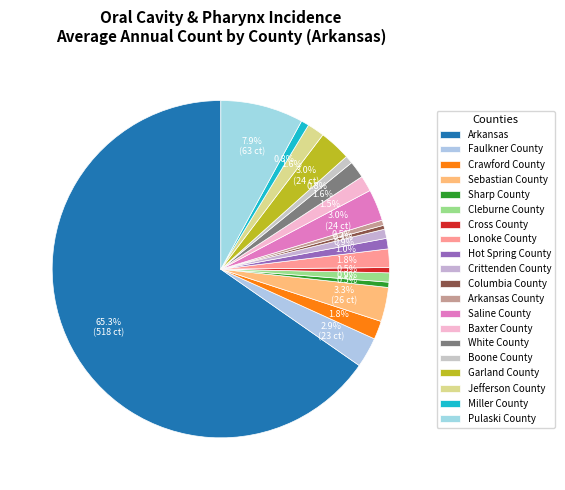

Between Sebastian County and Saline County, which is larger?

Sebastian County